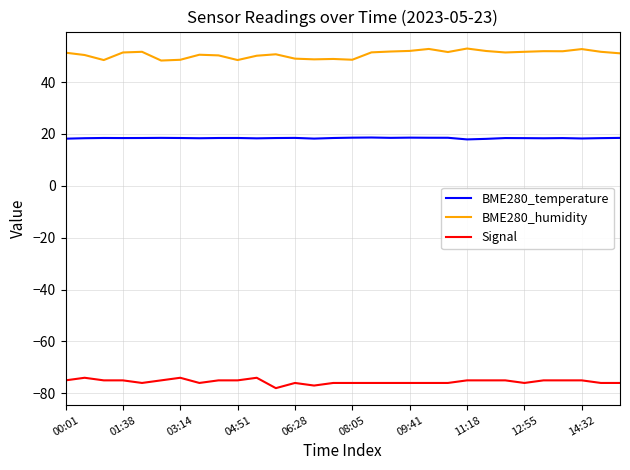

What is the greatest value displayed?

53.0